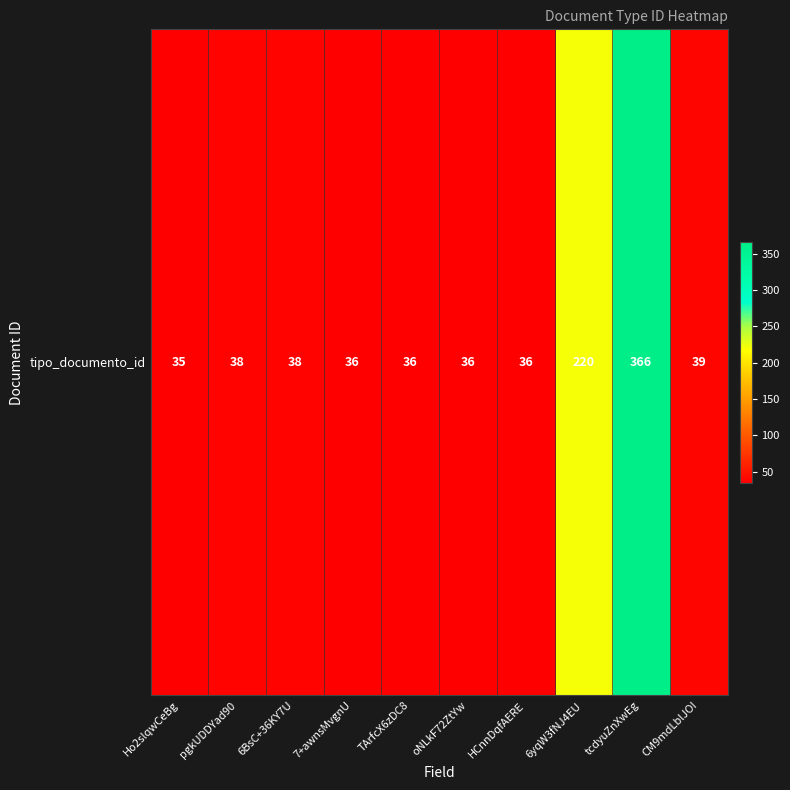

What is the sum of the values at HCnnDqfAERE and 6yqW3fNJ4EU?

256